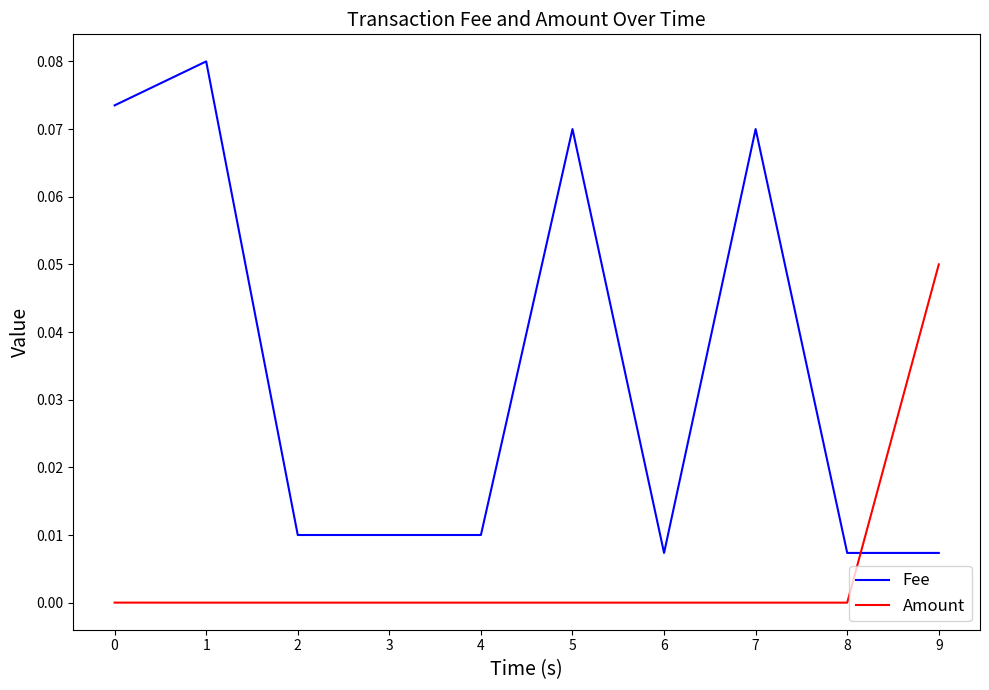

Rank the series by their average value, from highest to lowest.

Fee, Amount